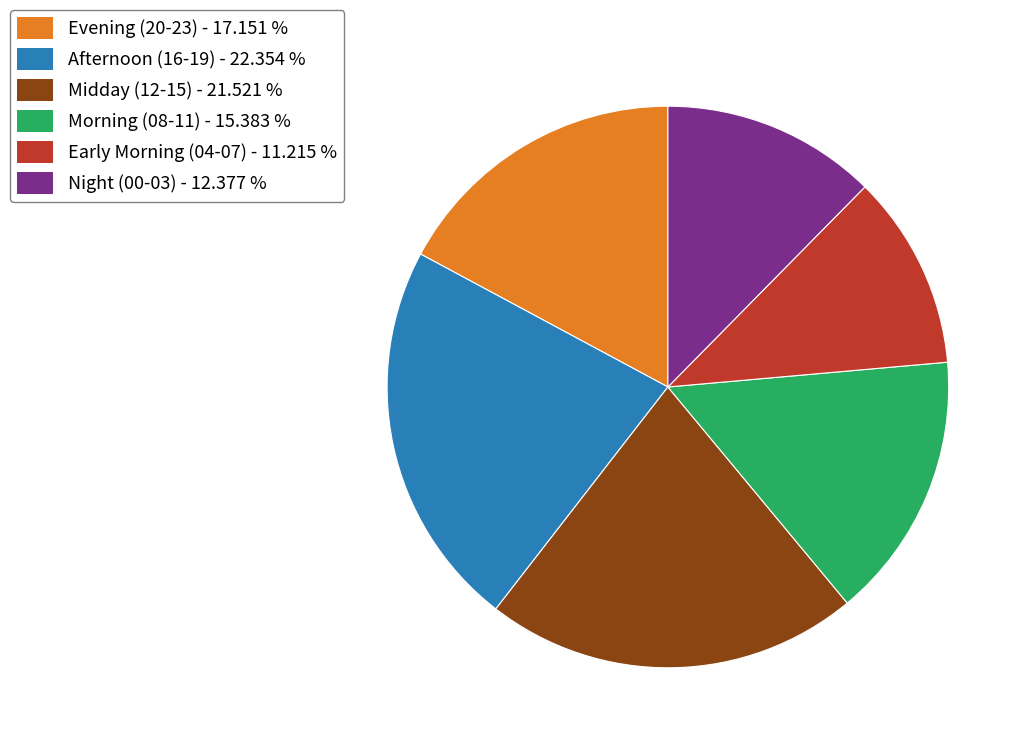

Count the number of slices in the pie.

6